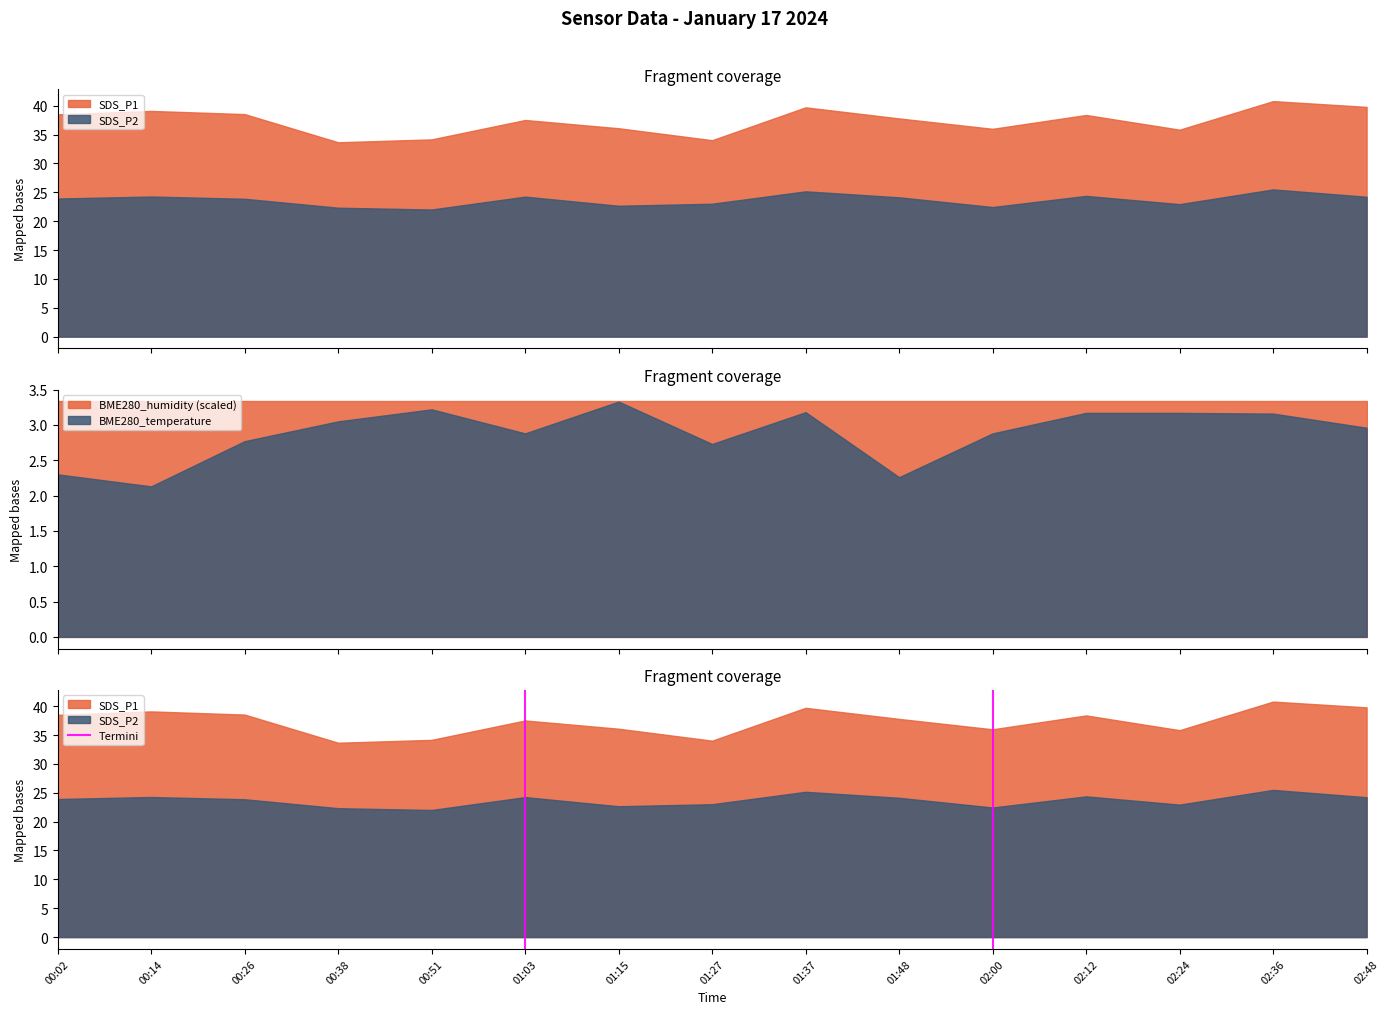

How many lines are shown in the chart?

1